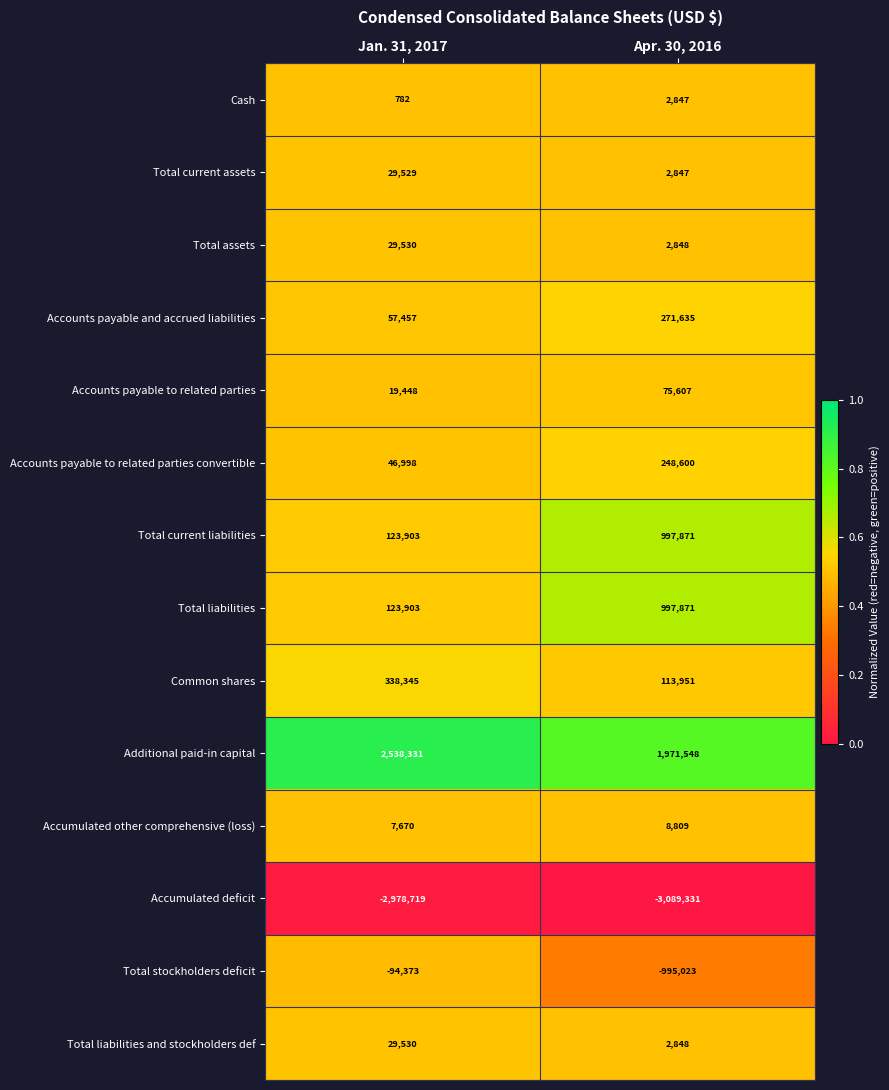

Where is Accumulated deficit nearest to the value -3034025?

Jan. 31, 2017